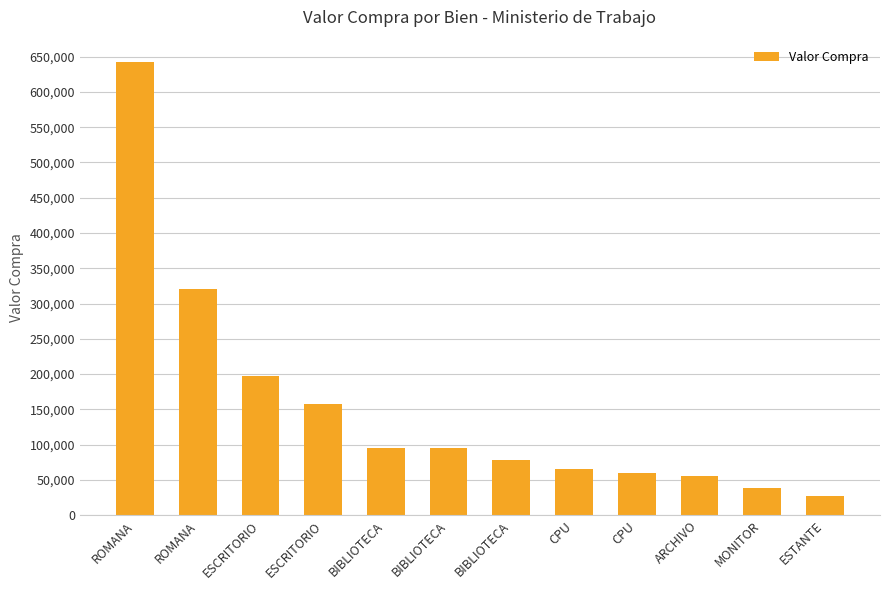

What is the sum of all values?

1832010